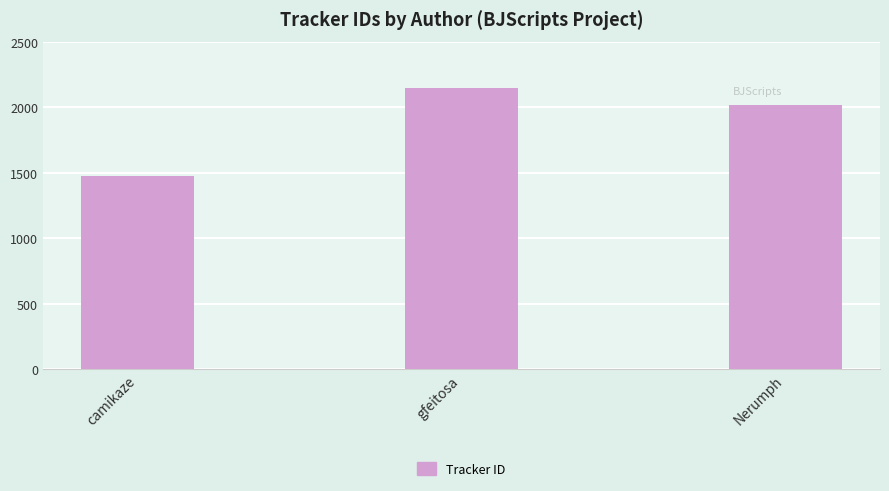

The value at camikaze is 506. True or false?

False